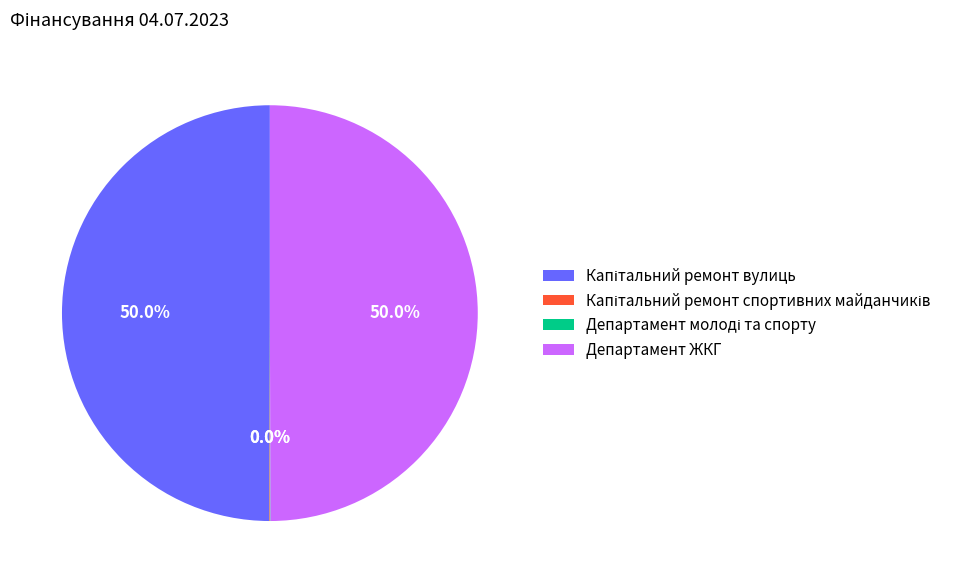

The Капітальний ремонт спортивних майданчиків slice represents 12% of the pie. True or false?

False